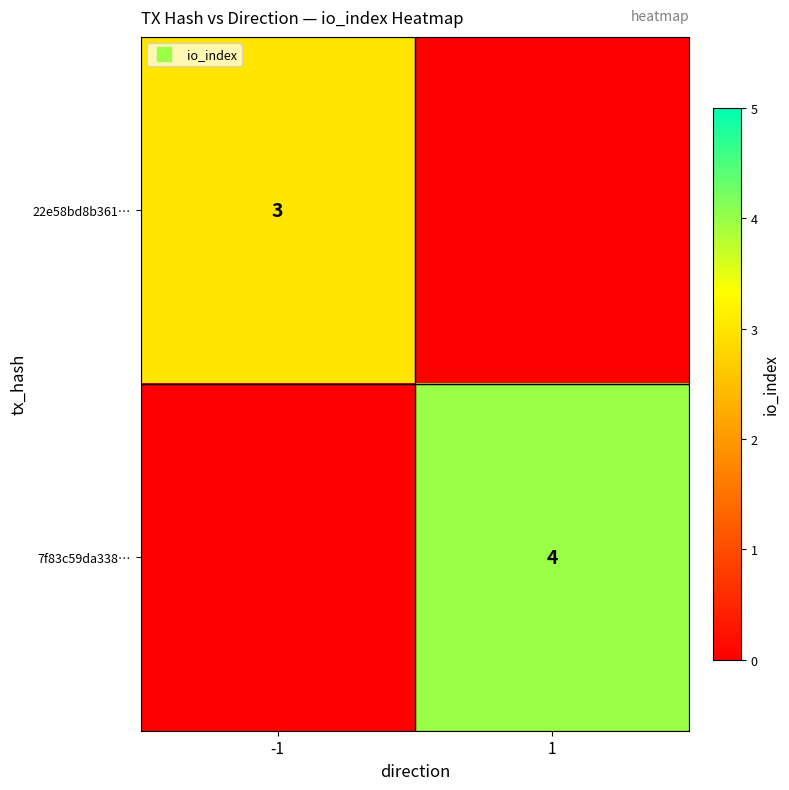

At which category is the sum across all series the highest?

1